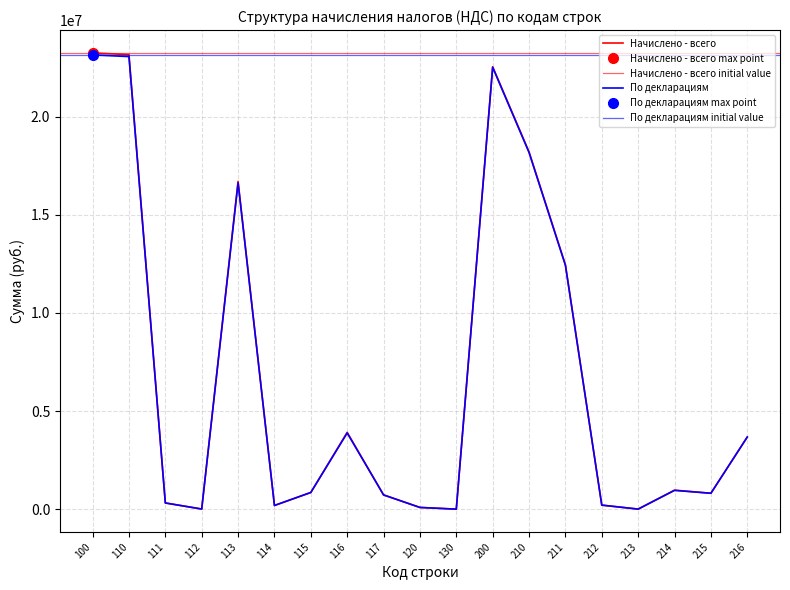

What is the average value of the Начислено - всего series?

6738872